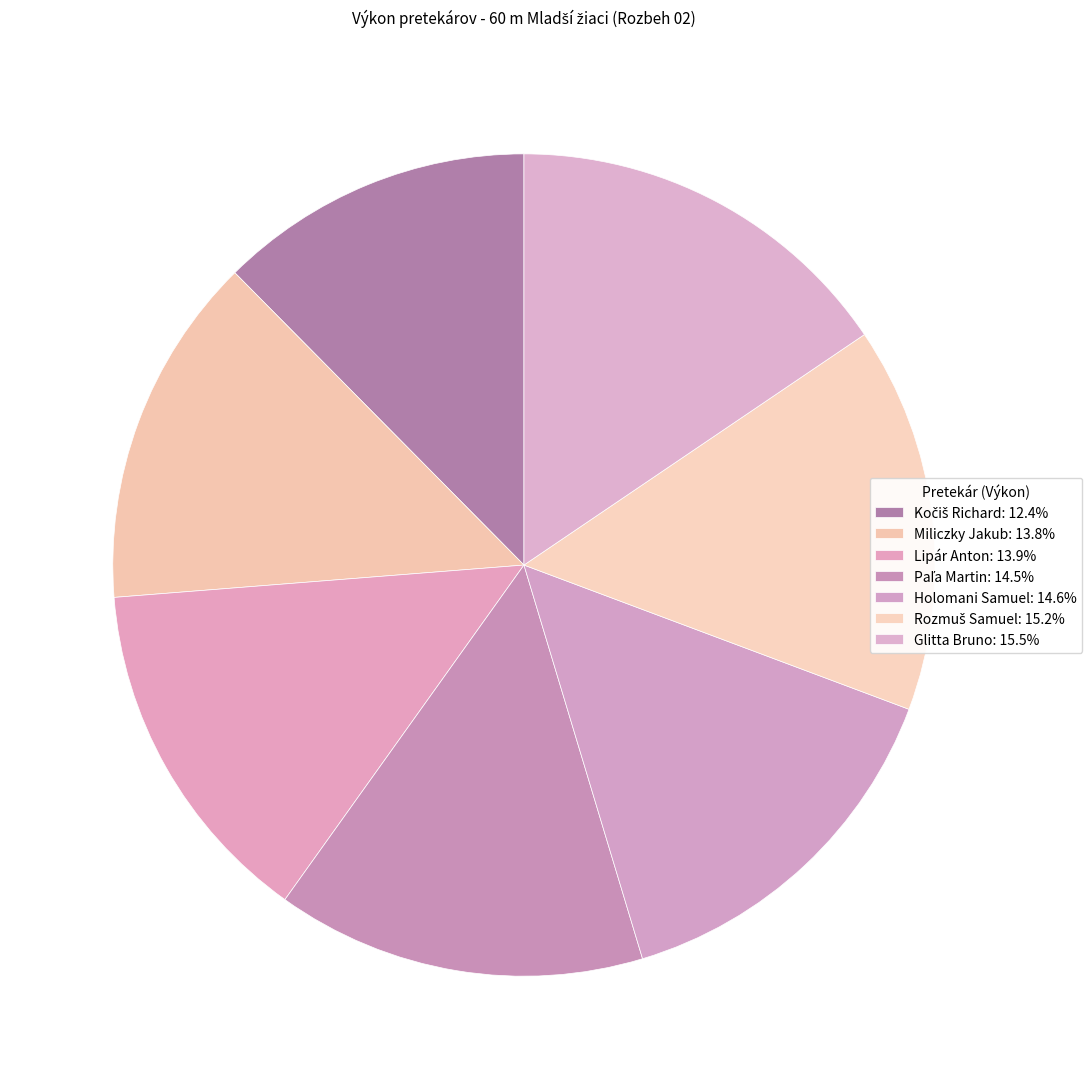

Count the number of slices in the pie.

7